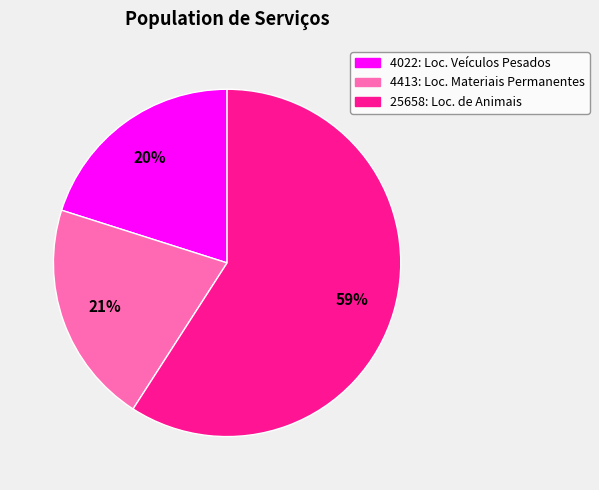

What is the majority slice?

25658: Loc. de Animais